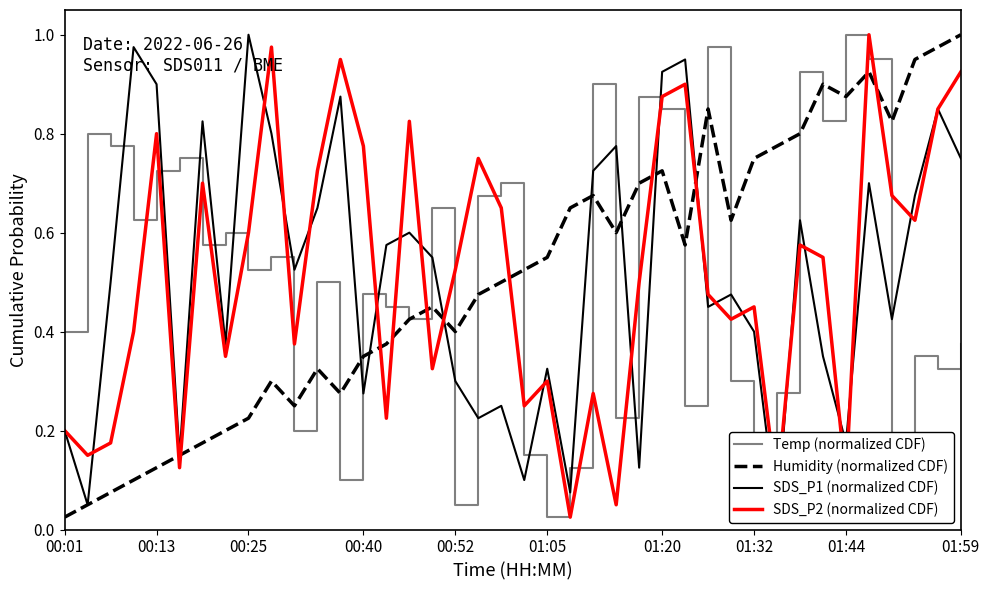

At which label does Temp (normalized CDF) reach its peak?

01:44